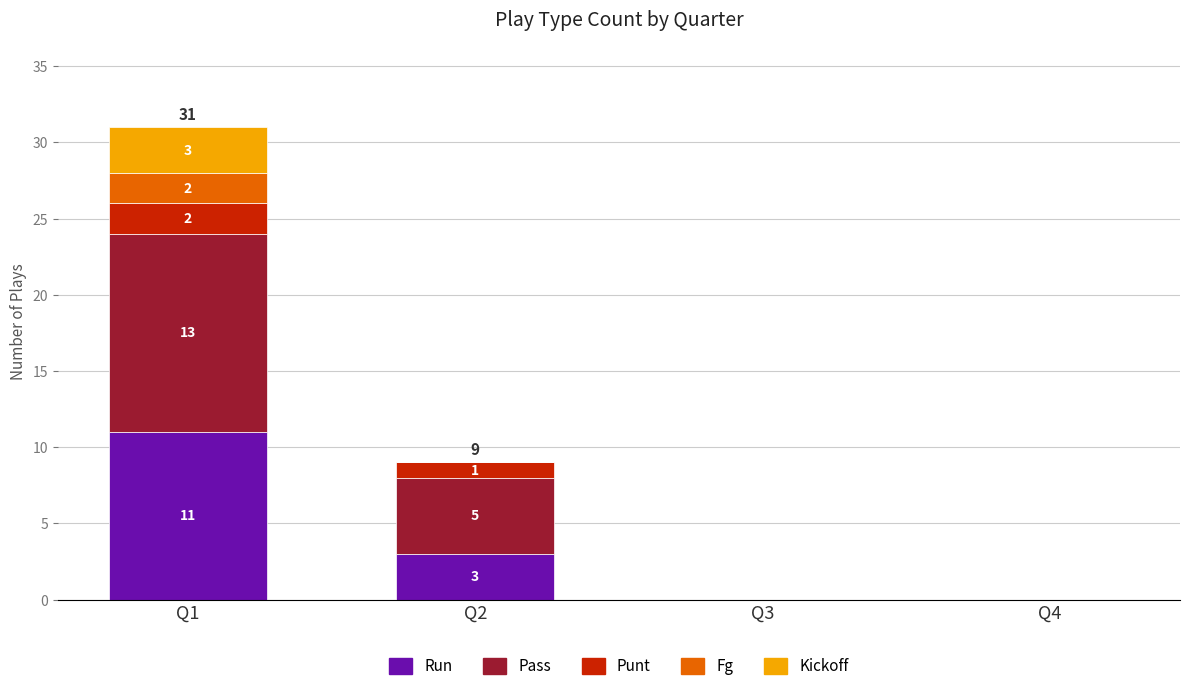

Which category has the highest value in the Run series?

Q1